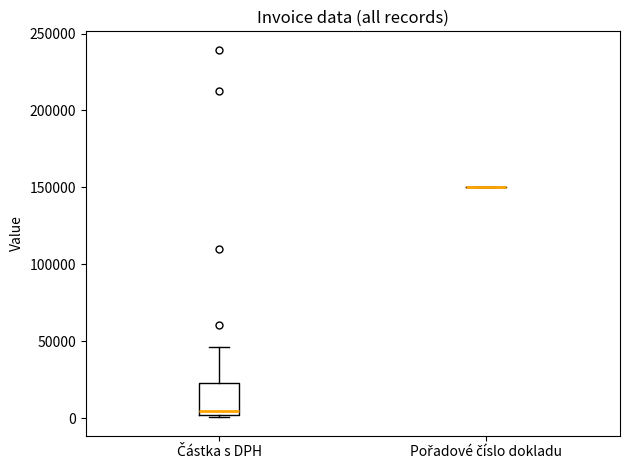

Reading left to right, read every box against the y-axis: the position of its median line, the range the box covers, and the ends of its whiskers. The values are not printed on the chart, so give them approximately, as read against the axis.

Částka s DPH: median 5000, box 0 to 25000, whiskers 0 (just below the box's lower edge) to 45000
Pořadové číslo dokladu: box collapsed to a line at 150000, whiskers 150000 to 150000